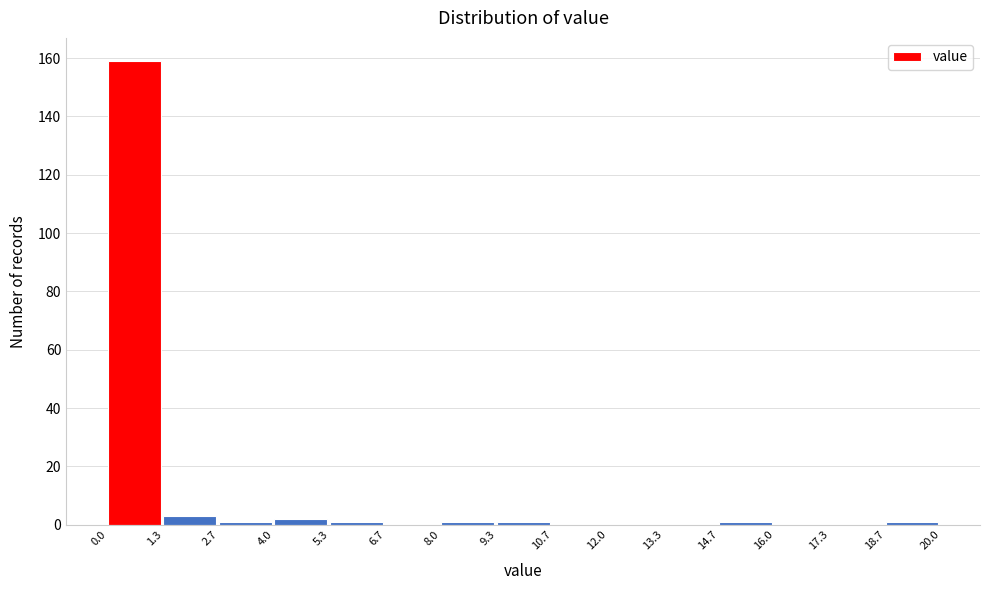

What is the height of the bar covering 4.0 to 5.3 on the x-axis? The values are not printed on the chart, so give them approximately, as read against the axis.

2